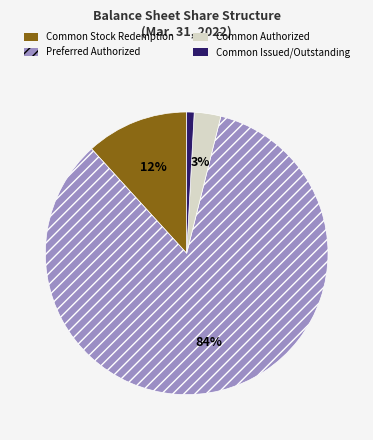

To the nearest percent, what is the difference between the largest and smallest slice percentages?

83%